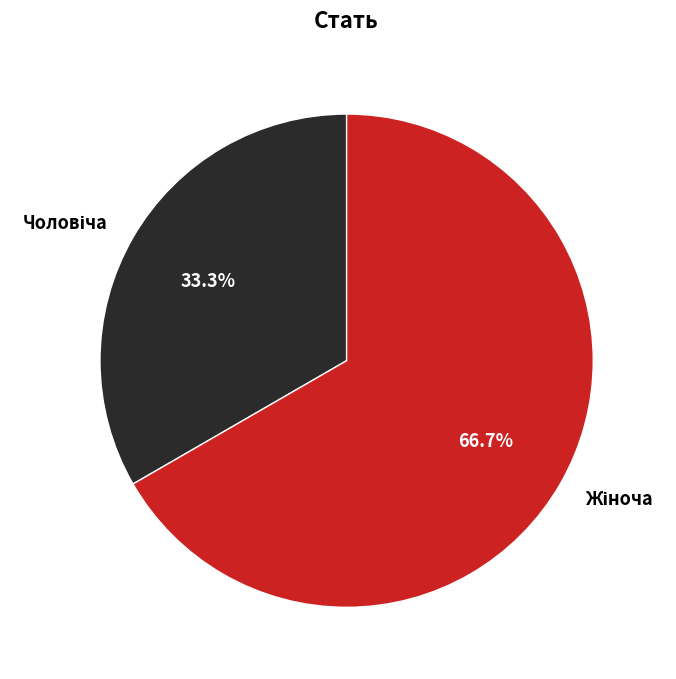

How many slices are in this pie chart?

2